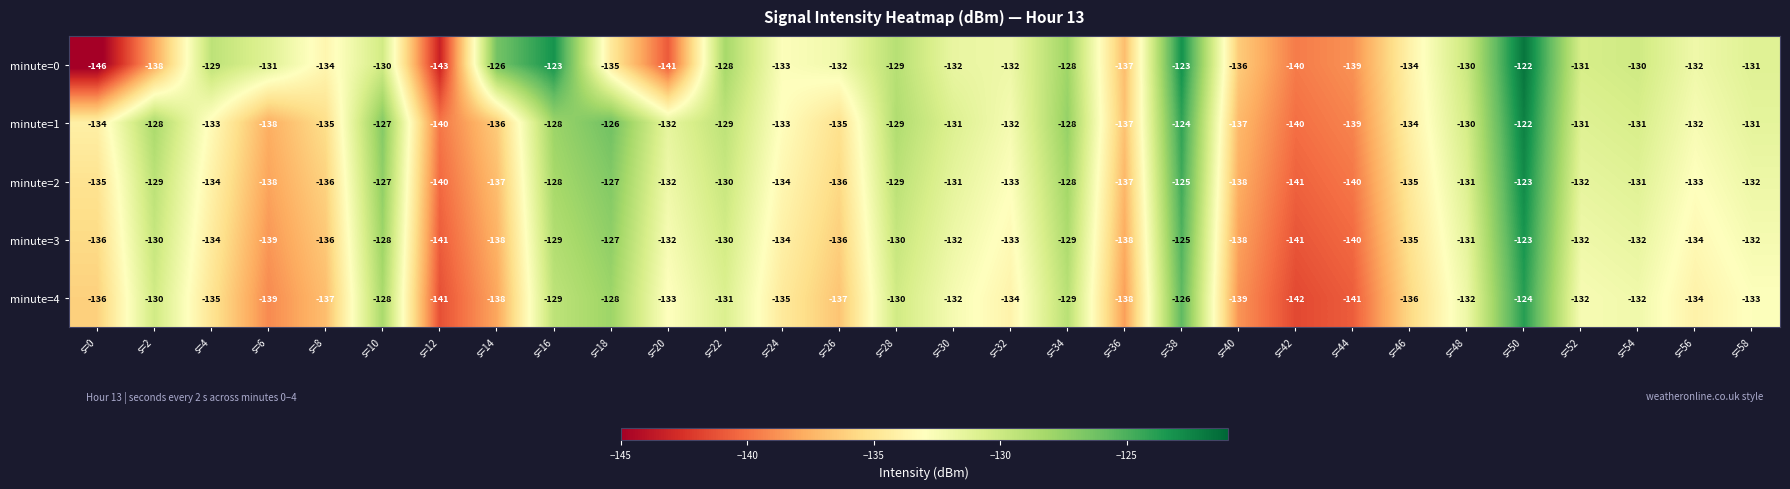

What is the total value across all series at s=22?

-648